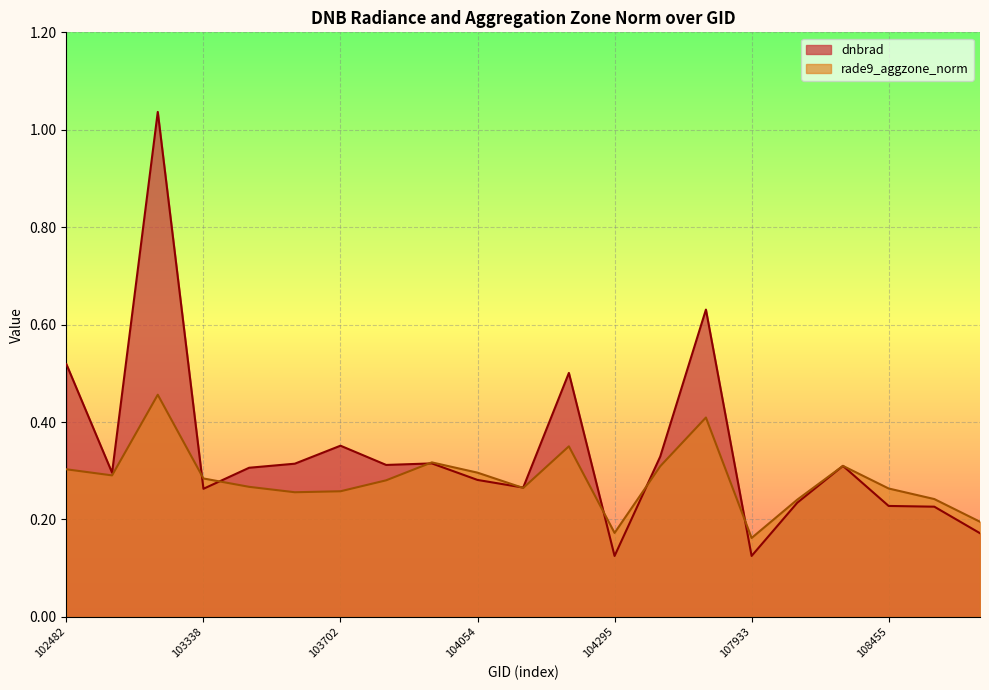

What is the value of the rade9_aggzone_norm point at the 20th from the left?

0.2